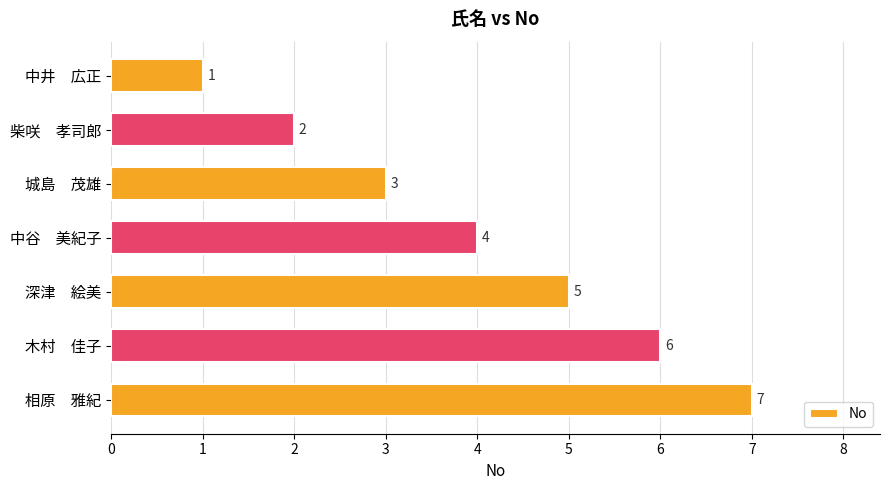

Where is the data nearest to the value 4?

中谷　美紀子